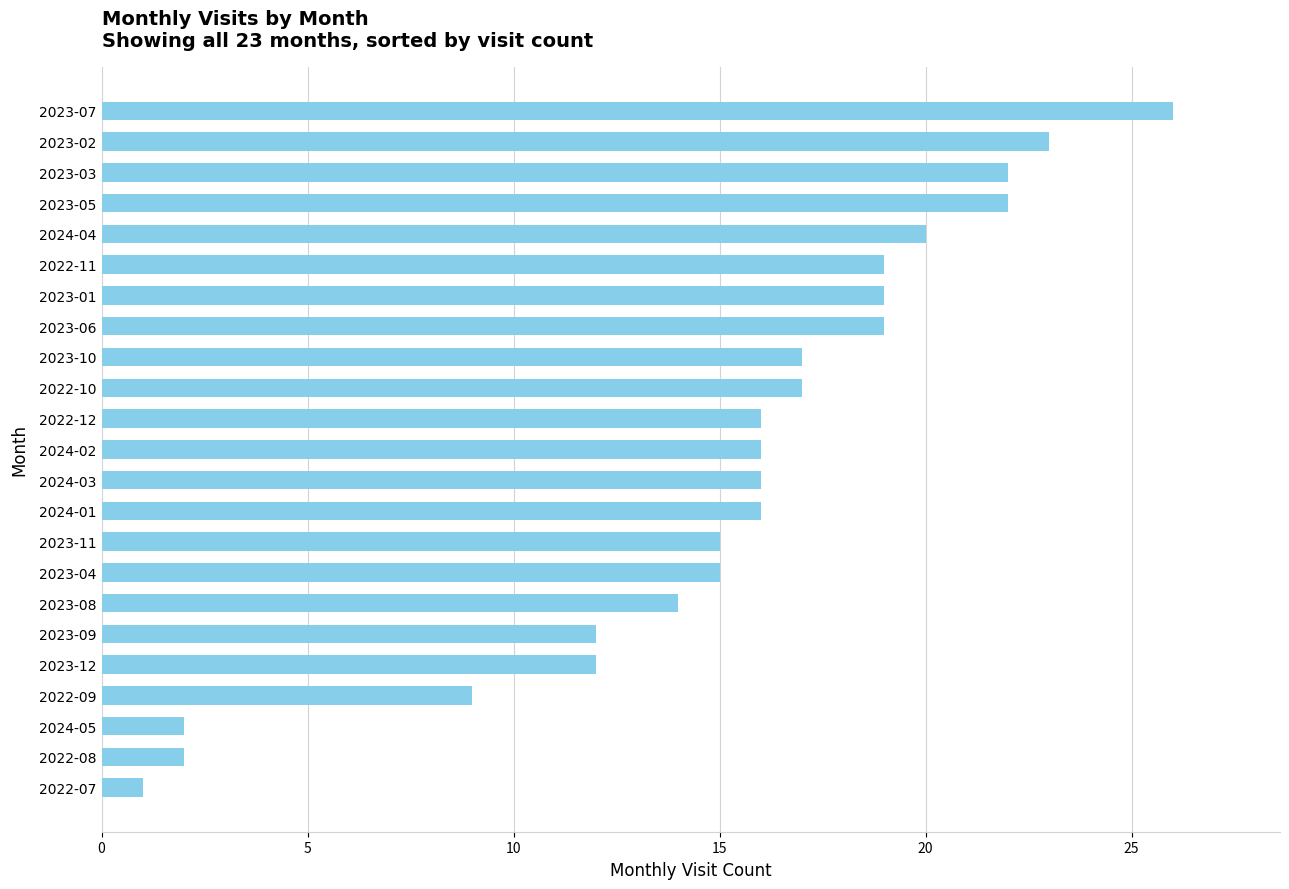

What is the average value?

15